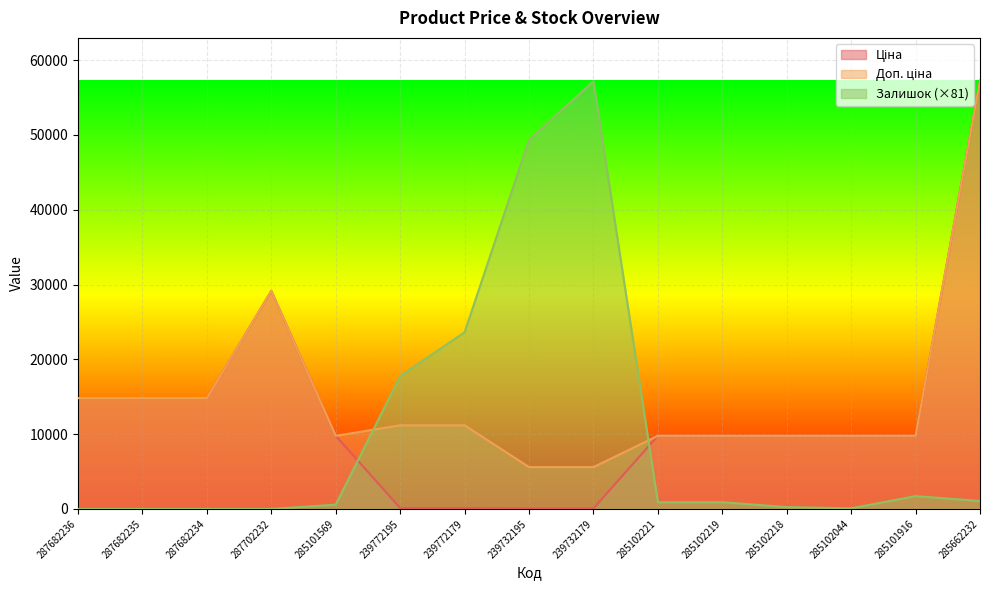

In Ціна, how many points are higher than both neighbors (excluding endpoints)?

1